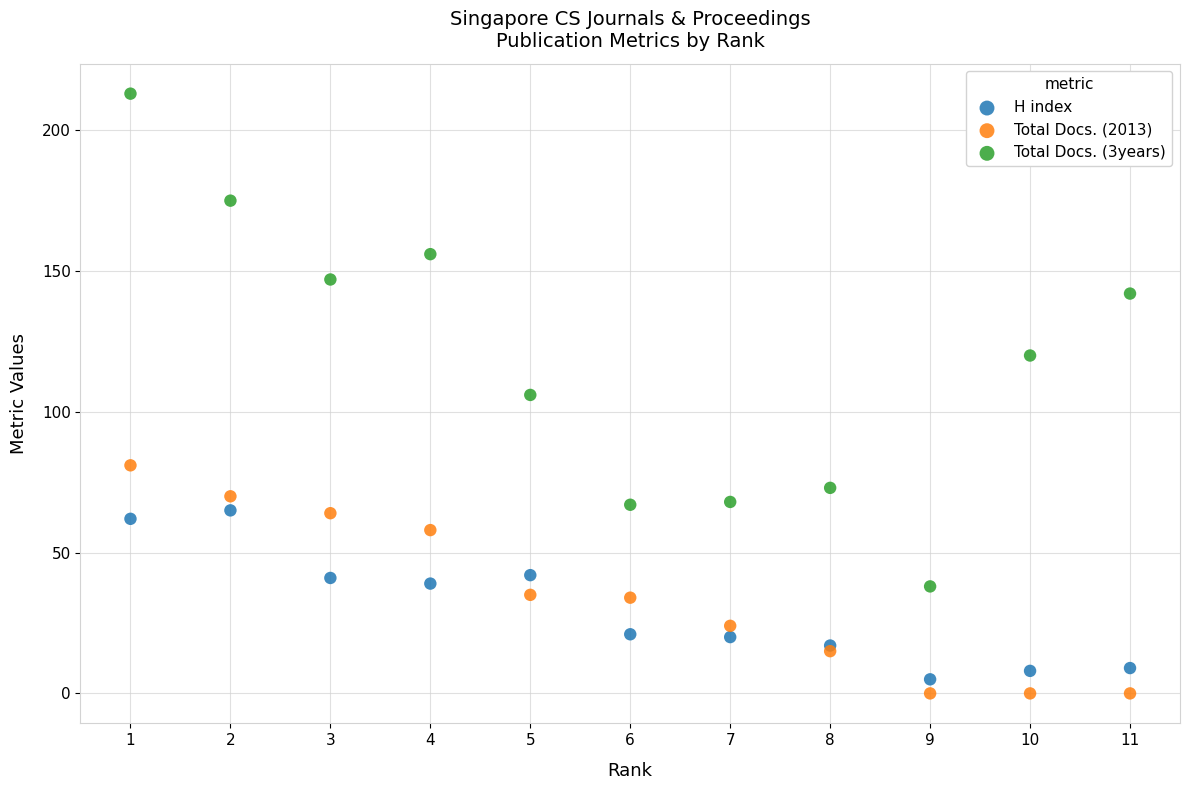

What is the X range (max minus min) for the scatter plot?

10